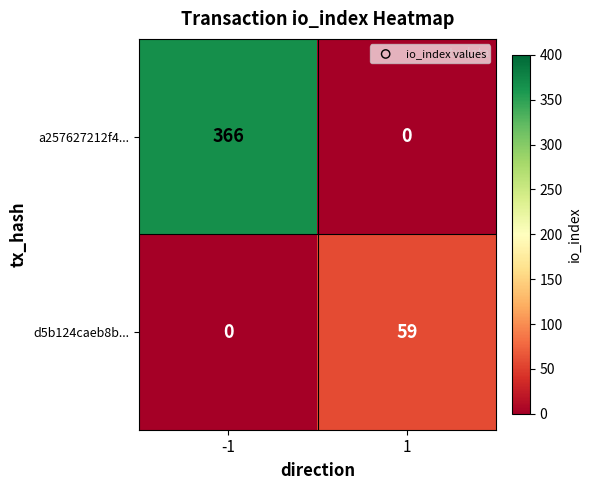

What is the total value across all series at -1?

366